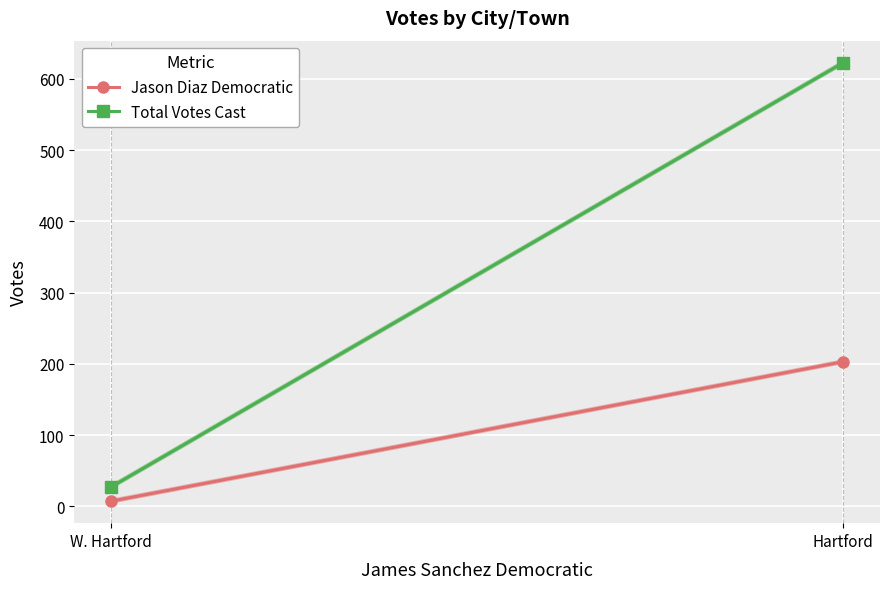

Reading left to right, extract all data points from this chart.

Jason Diaz Democratic: Hartford=203	W. Hartford=7
Total Votes Cast: Hartford=623	W. Hartford=27